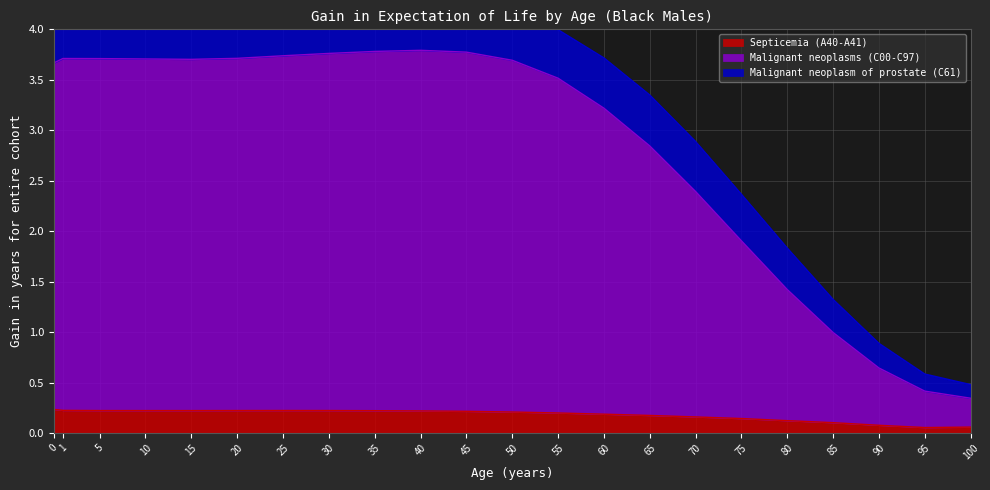

The Septicemia (A40-A41) series shows 0.2 at 20. True or false?

True